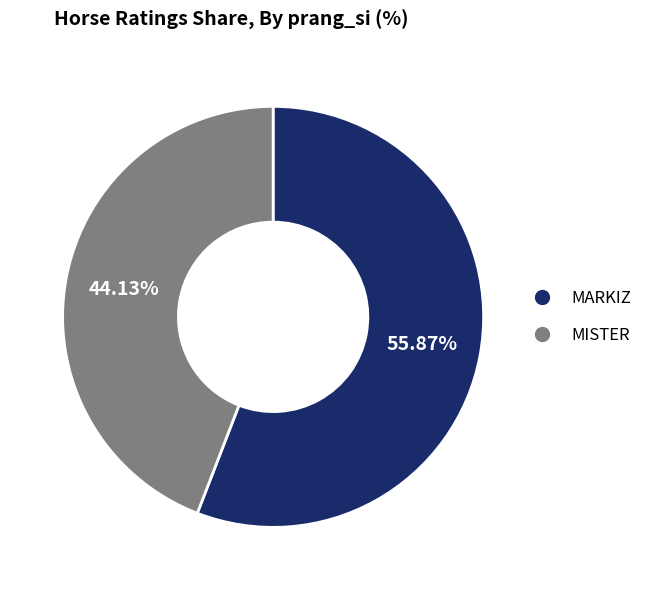

Does any single category account for the majority?

Yes